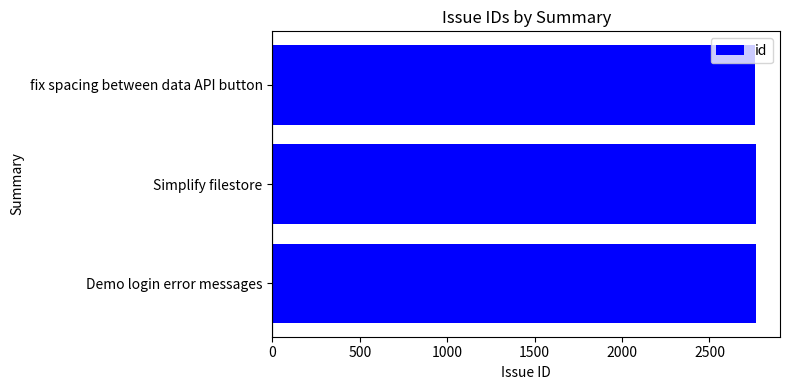

Are the bars grouped side by side (vs. stacked)?

No